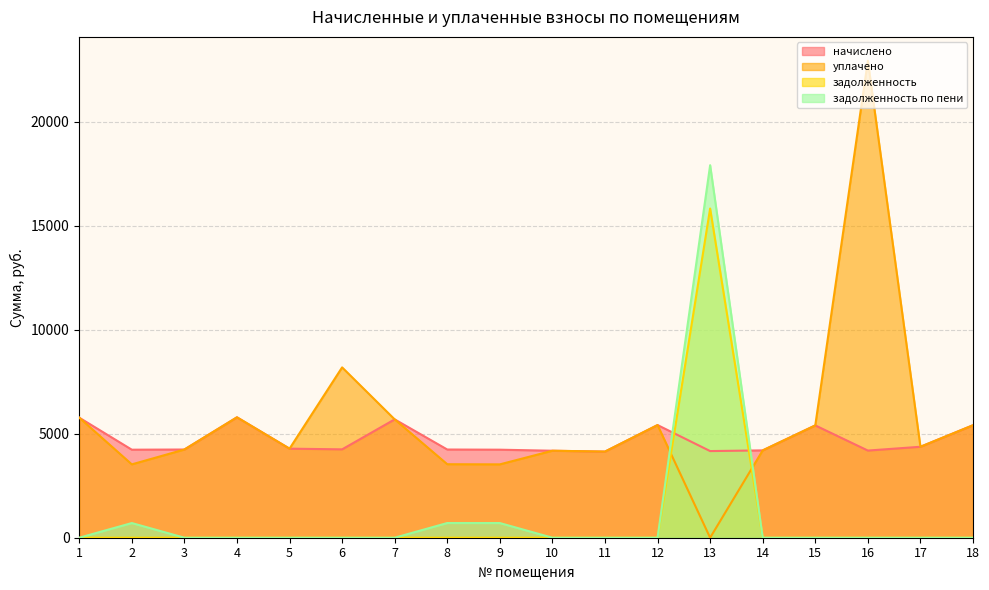

What is the difference between the highest and lowest values at 15?

5398.6